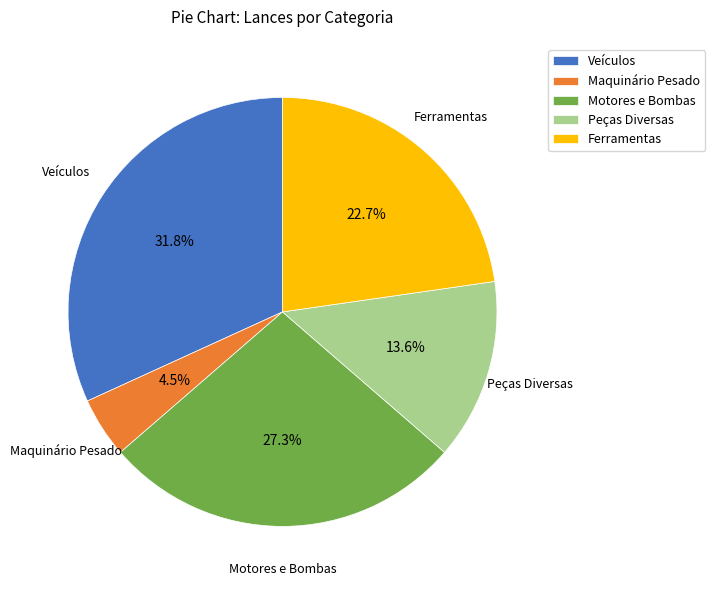

Does Maquinário Pesado represent more than half of the total?

No